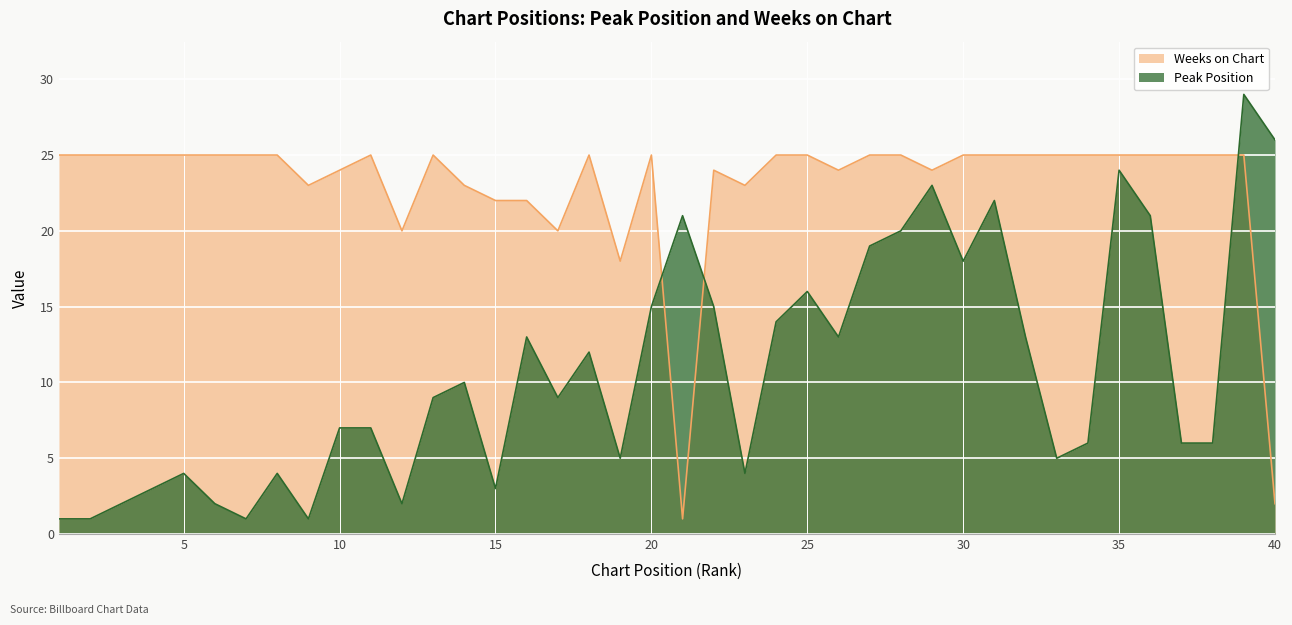

What is the value of the Peak Position point at the 37th from the left?

6